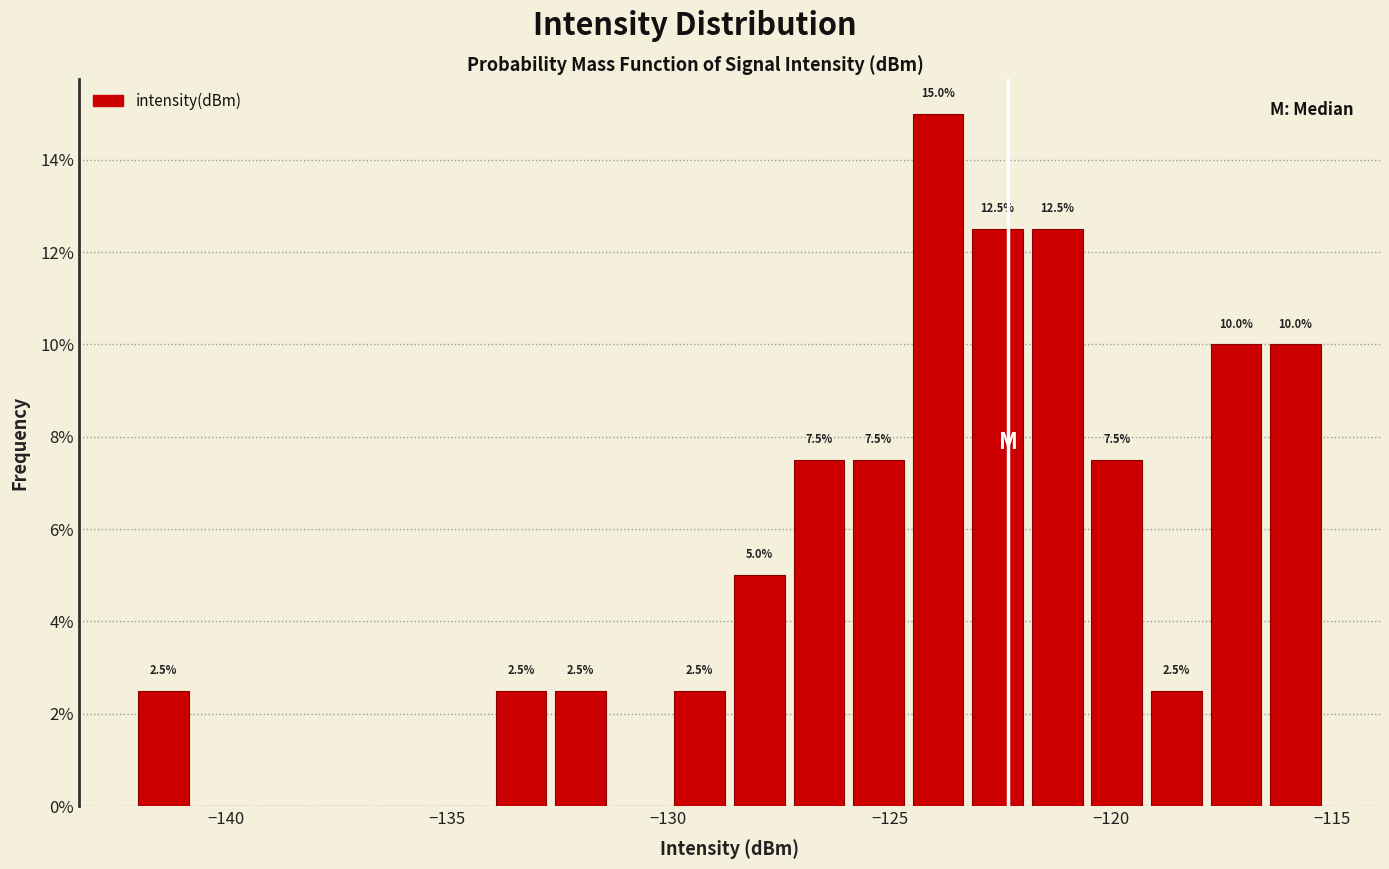

Around what value on the x-axis is the tallest bar? Give the approximate position of its centre, as read against the axis.

-124.0